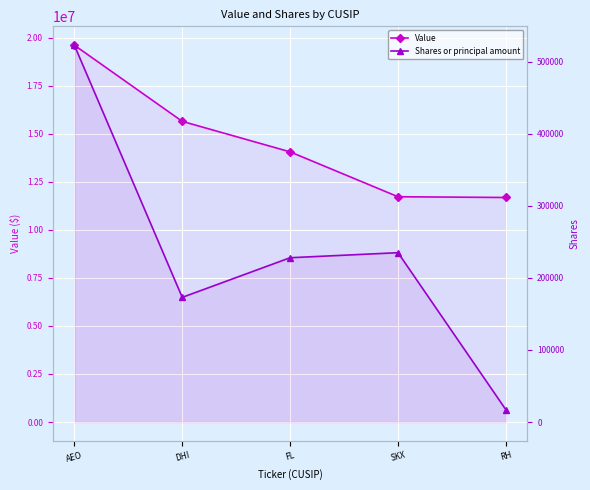

At how many categories does at least one series exceed 9309576?

5